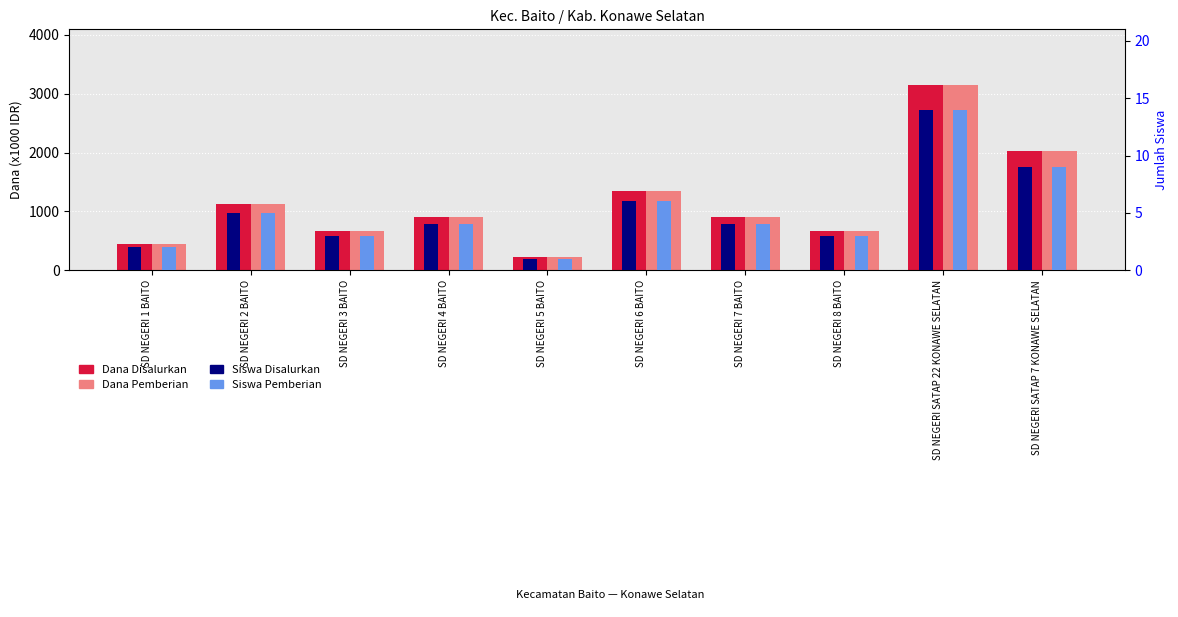

List the labels in order of Dana Disalurkan value, smallest first.

SD NEGERI 5 BAITO, SD NEGERI 1 BAITO, SD NEGERI 3 BAITO, SD NEGERI 8 BAITO, SD NEGERI 4 BAITO, SD NEGERI 7 BAITO, SD NEGERI 2 BAITO, SD NEGERI 6 BAITO, SD NEGERI SATAP 7 KONAWE SELATAN, SD NEGERI SATAP 22 KONAWE SELATAN